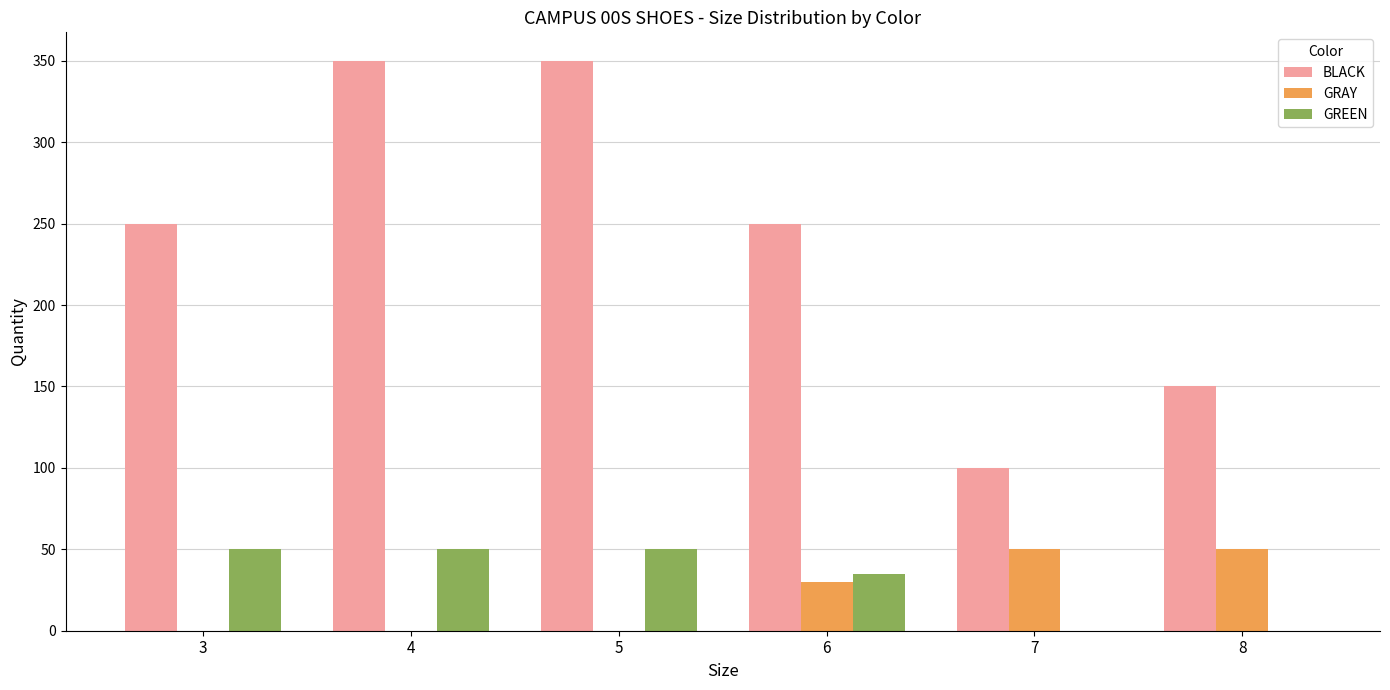

Which series changed the most between 4 and 8?

BLACK